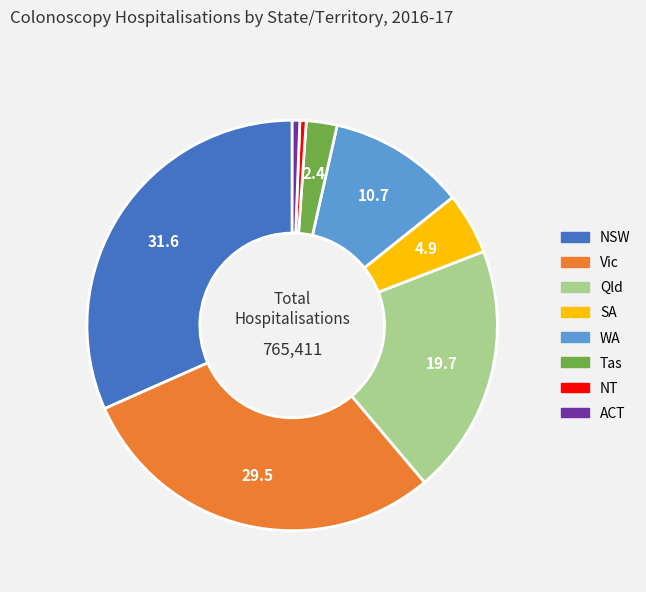

Does any single category account for the majority?

No